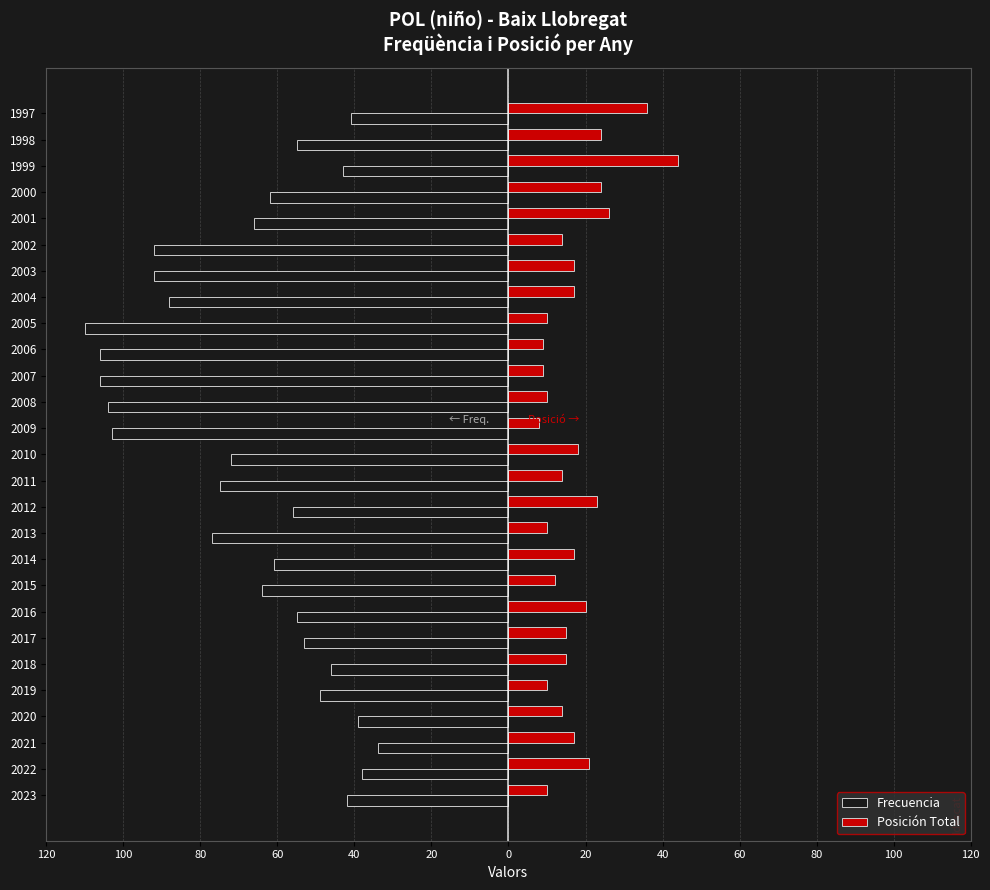

Which series has the largest range (max minus min)?

Frecuencia